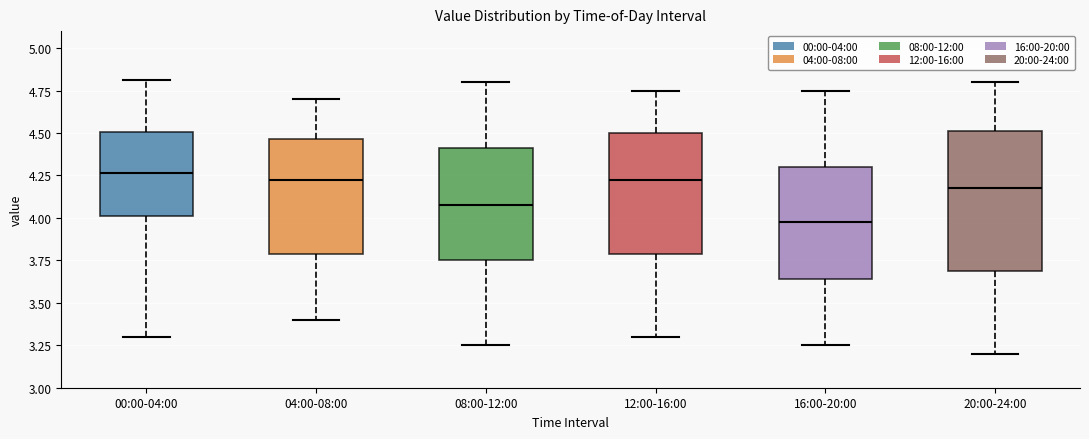

Which box has the lowest median line?

16:00-20:00